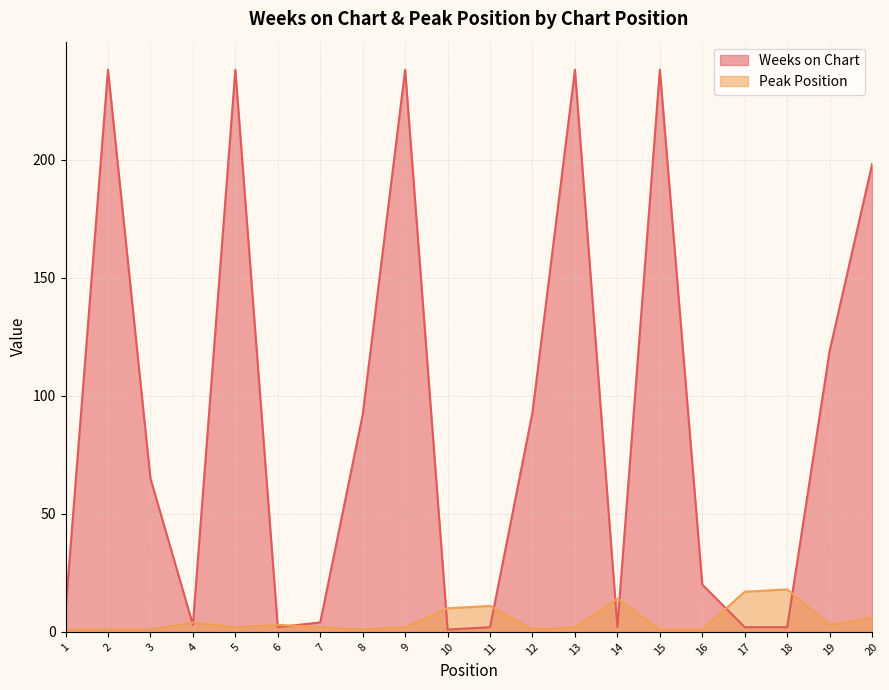

How many interior local valleys does the Peak Position series have?

4